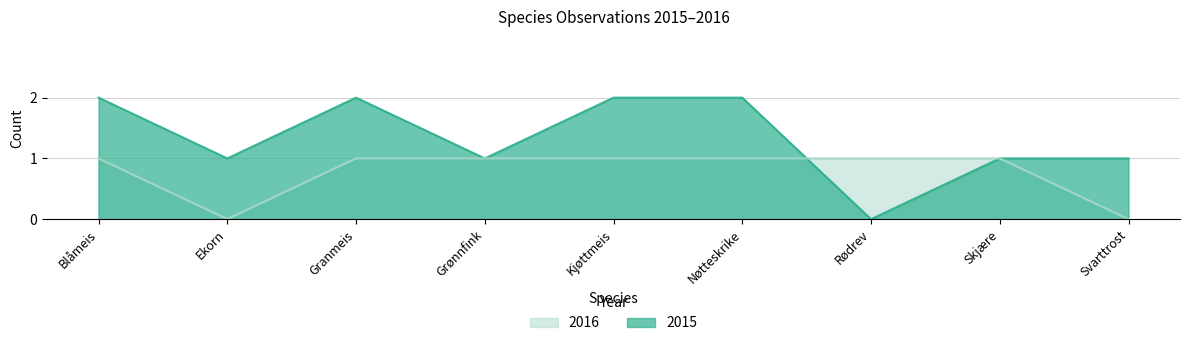

At which label does 2015 reach its minimum?

Rødrev